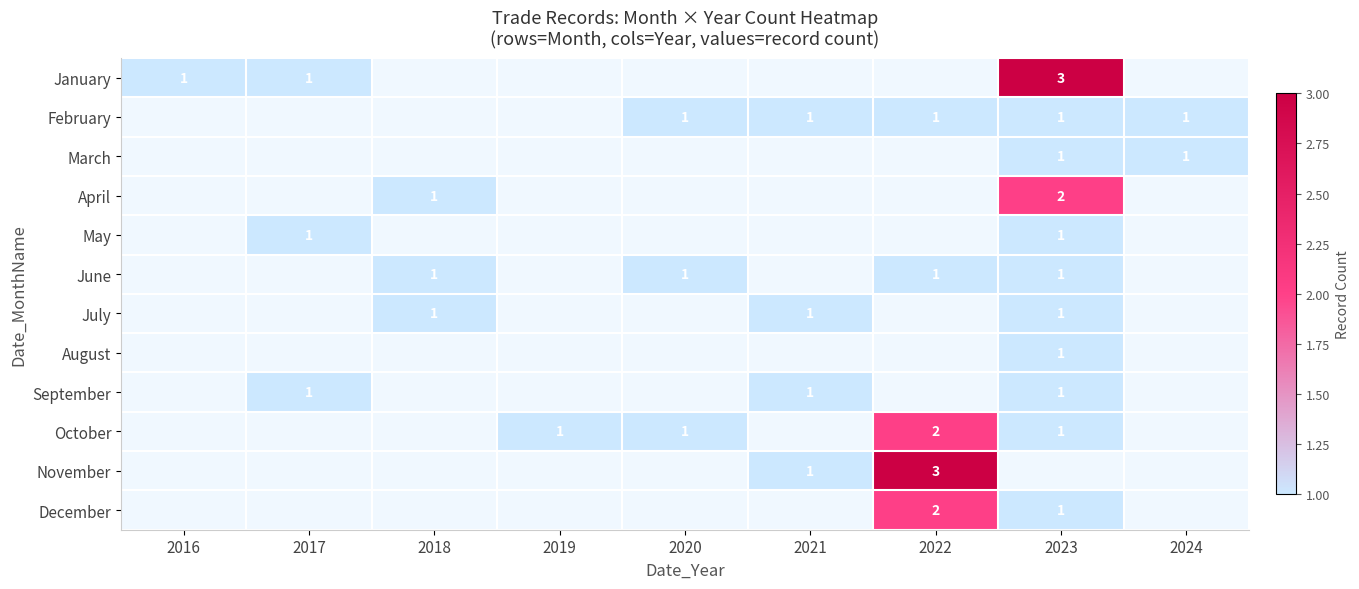

True or false: July has a value of 1 at 2023.

True